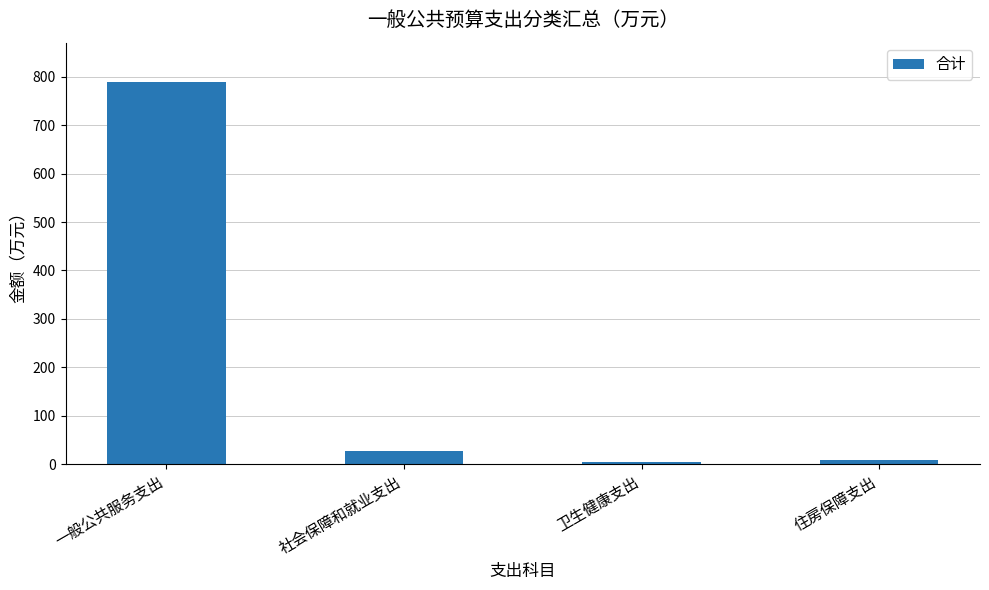

The chart shows a value of 27.1 at 社会保障和就业支出. True or false?

True